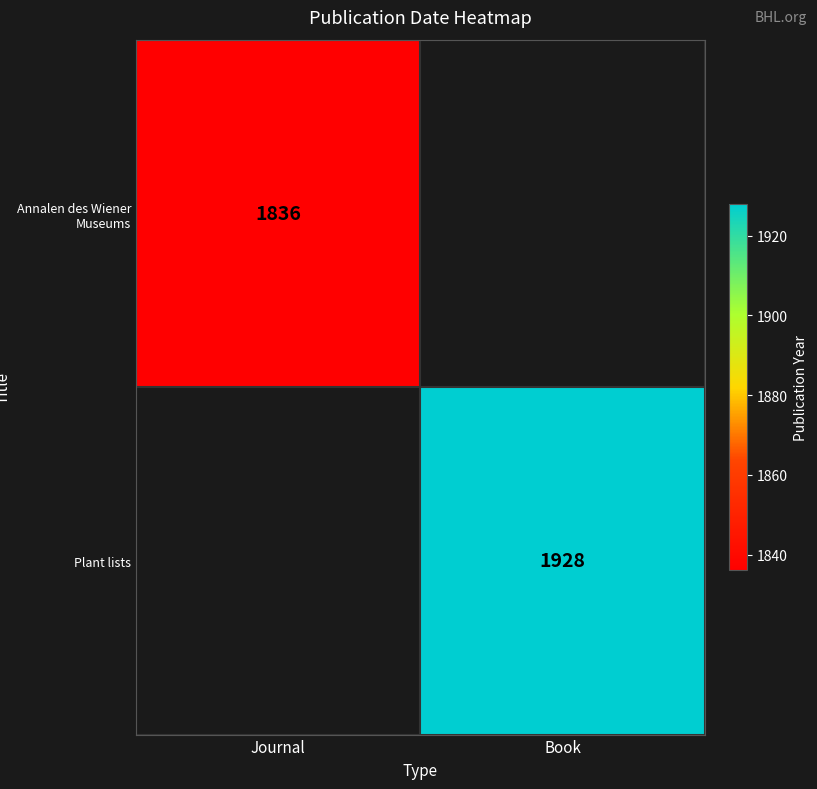

The value of Plant lists at Book is 1218. True or false?

False